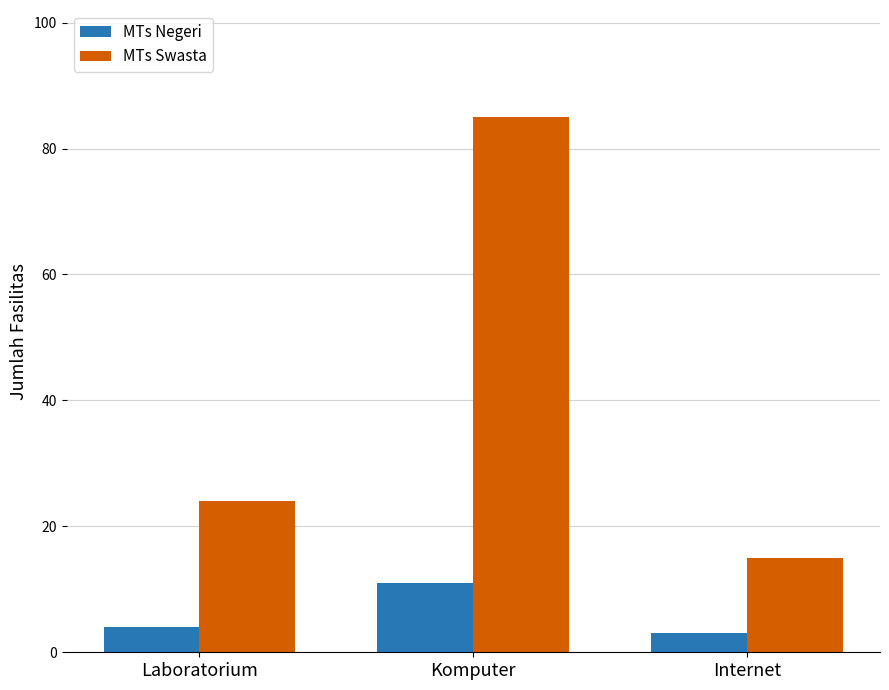

Which series has the largest range (max minus min)?

MTs Swasta